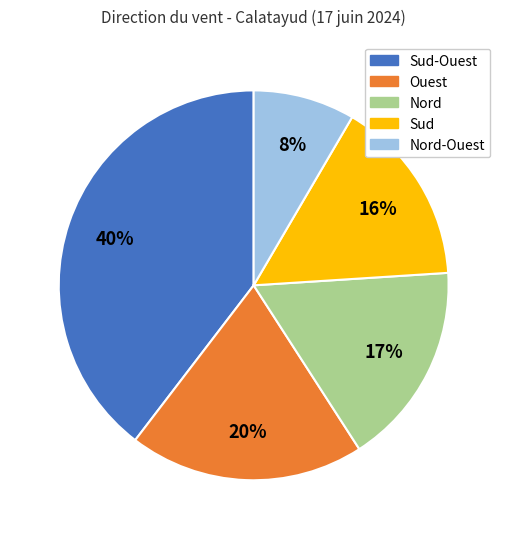

How many segments does this pie chart have?

5